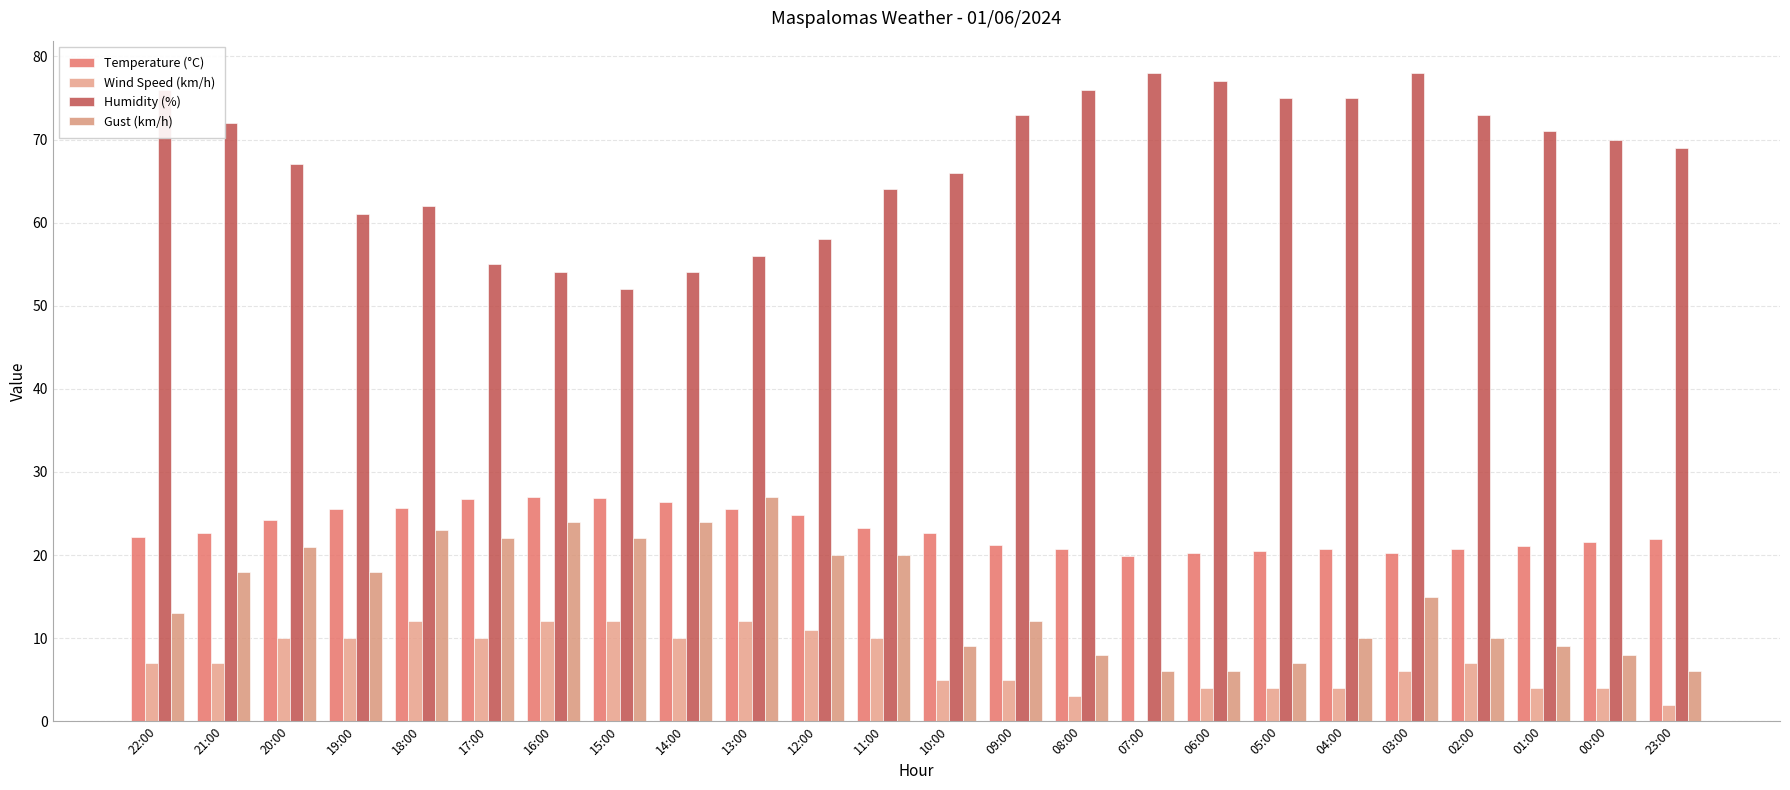

Does the chart contain stacked bars?

No